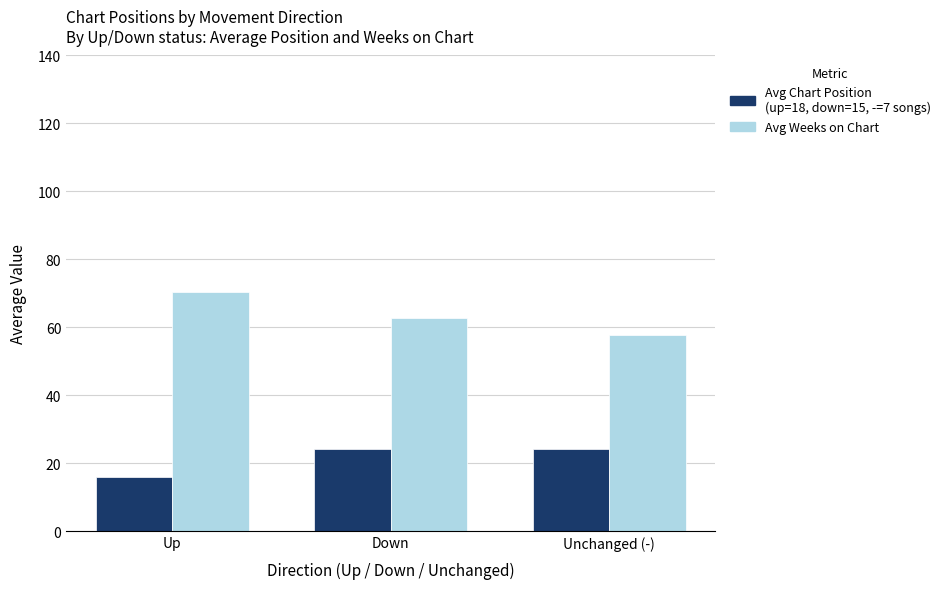

Does the chart contain stacked bars?

No